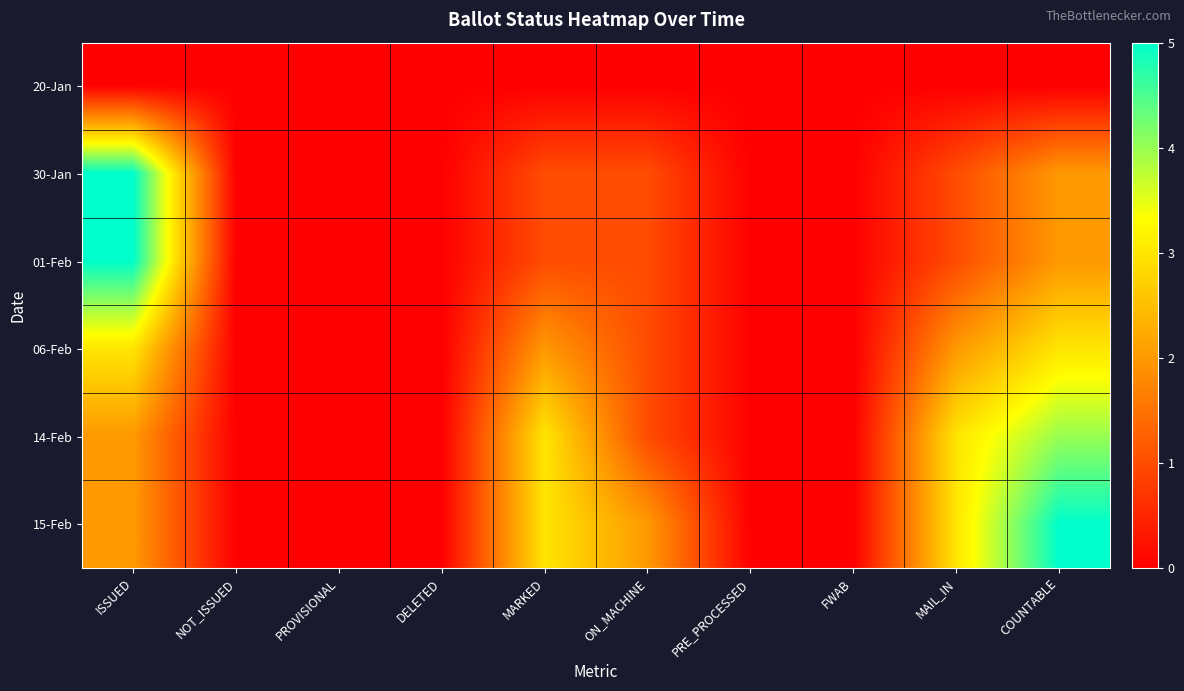

Reading right to left, transcribe all the data shown in this chart.

20-Jan: COUNTABLE=0	MAIL_IN=0	FWAB=0	PRE_PROCESSED=0	ON_MACHINE=0	MARKED=0	DELETED=0	PROVISIONAL=0	NOT_ISSUED=0	ISSUED=0
30-Jan: COUNTABLE=2	MAIL_IN=1	FWAB=0	PRE_PROCESSED=0	ON_MACHINE=1	MARKED=1	DELETED=0	PROVISIONAL=0	NOT_ISSUED=0	ISSUED=5
01-Feb: COUNTABLE=2	MAIL_IN=1	FWAB=0	PRE_PROCESSED=0	ON_MACHINE=1	MARKED=1	DELETED=0	PROVISIONAL=0	NOT_ISSUED=0	ISSUED=5
06-Feb: COUNTABLE=3	MAIL_IN=2	FWAB=0	PRE_PROCESSED=0	ON_MACHINE=1	MARKED=2	DELETED=0	PROVISIONAL=0	NOT_ISSUED=0	ISSUED=3
14-Feb: COUNTABLE=4	MAIL_IN=3	FWAB=0	PRE_PROCESSED=0	ON_MACHINE=1	MARKED=3	DELETED=0	PROVISIONAL=0	NOT_ISSUED=0	ISSUED=2
15-Feb: COUNTABLE=5	MAIL_IN=3	FWAB=0	PRE_PROCESSED=0	ON_MACHINE=2	MARKED=3	DELETED=0	PROVISIONAL=0	NOT_ISSUED=0	ISSUED=2